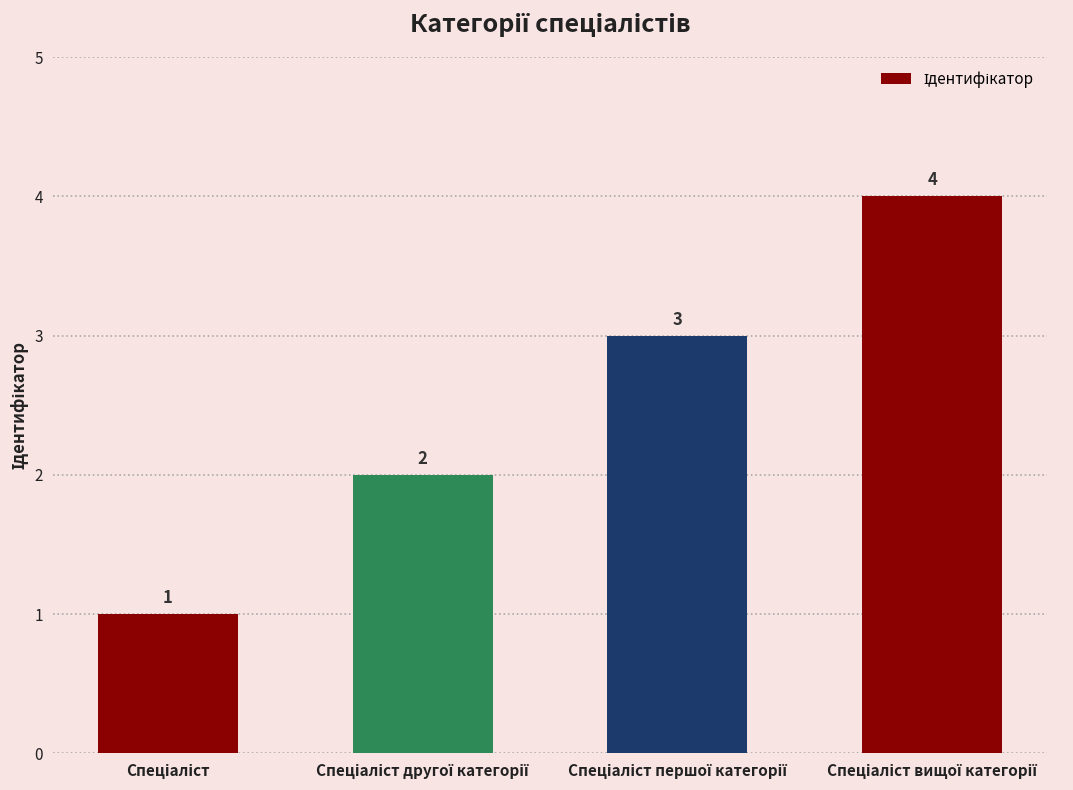

What is the difference between the second highest and minimum values?

2